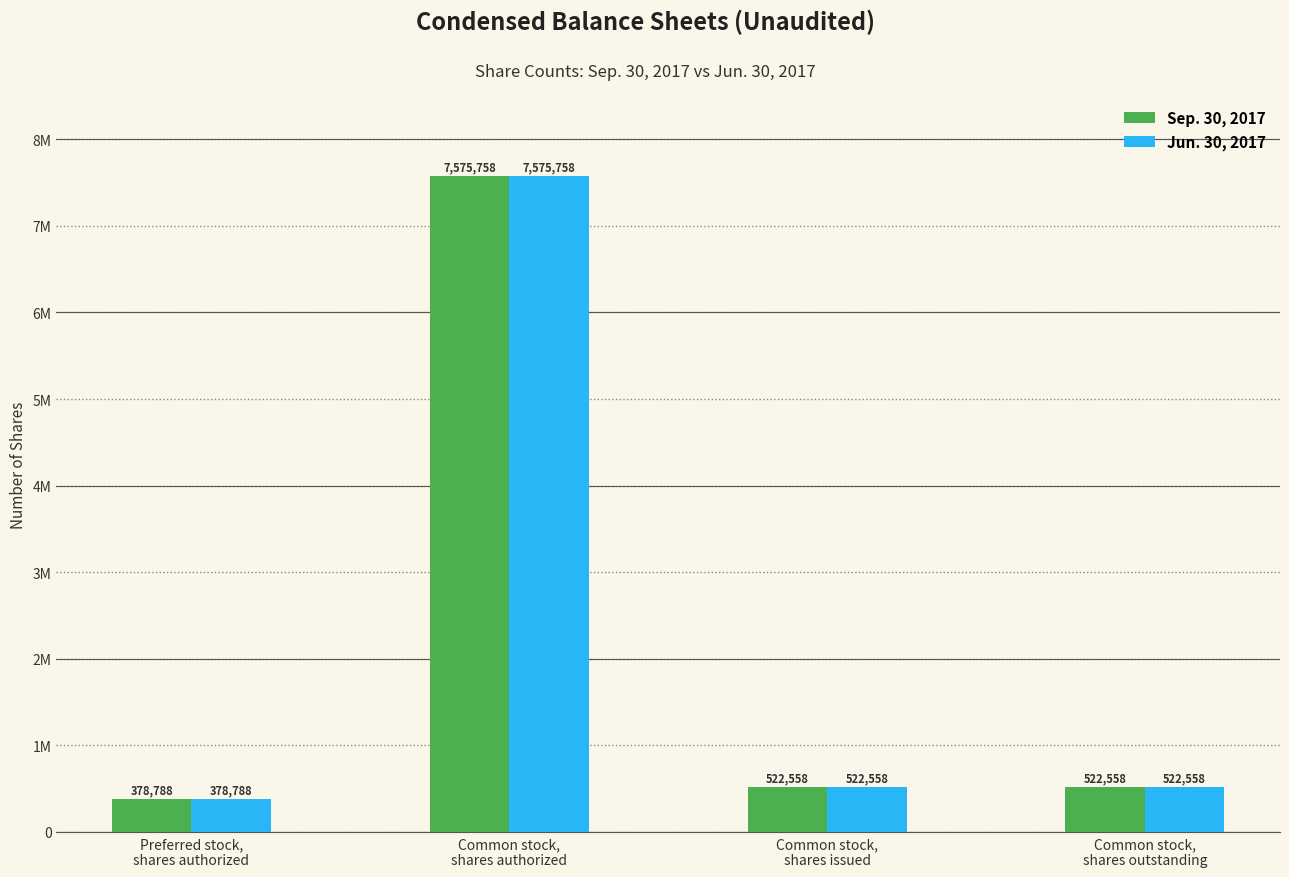

Which has a higher value, Common stock,
shares authorized or Common stock,
shares issued?

Common stock,
shares authorized